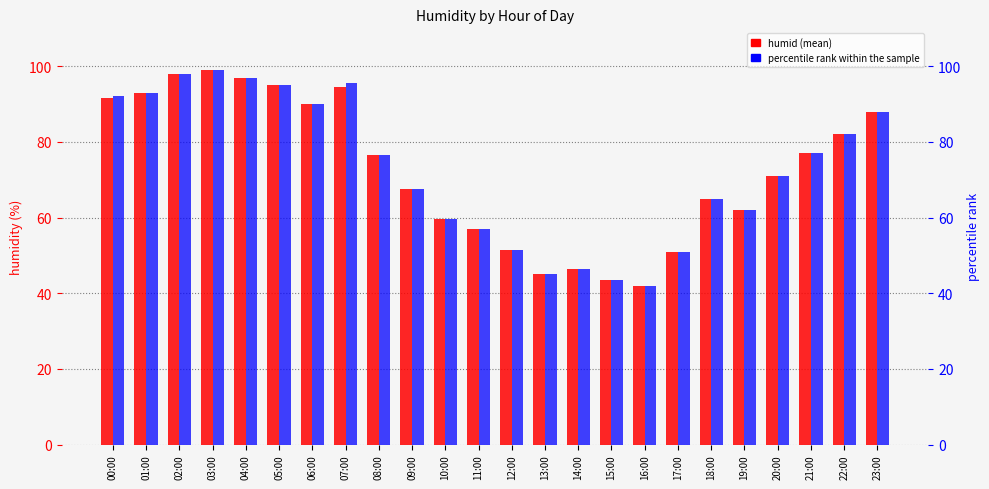

Which label corresponds to the smallest value in the chart?

16:00